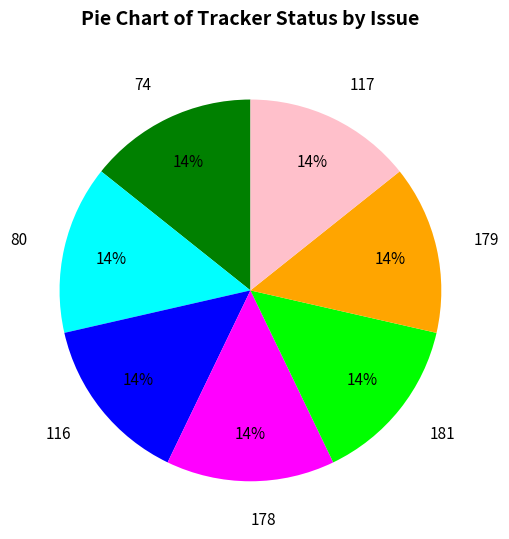

How many segments does this pie chart have?

7